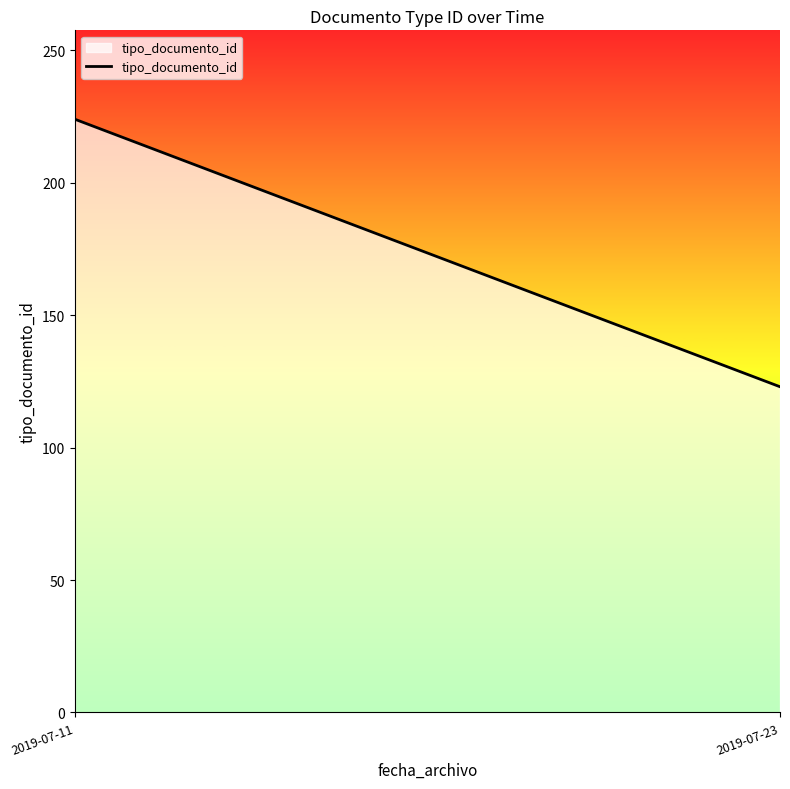

Reading left to right, transcribe all the data shown in this chart.

2019-07-11=224	2019-07-23=123